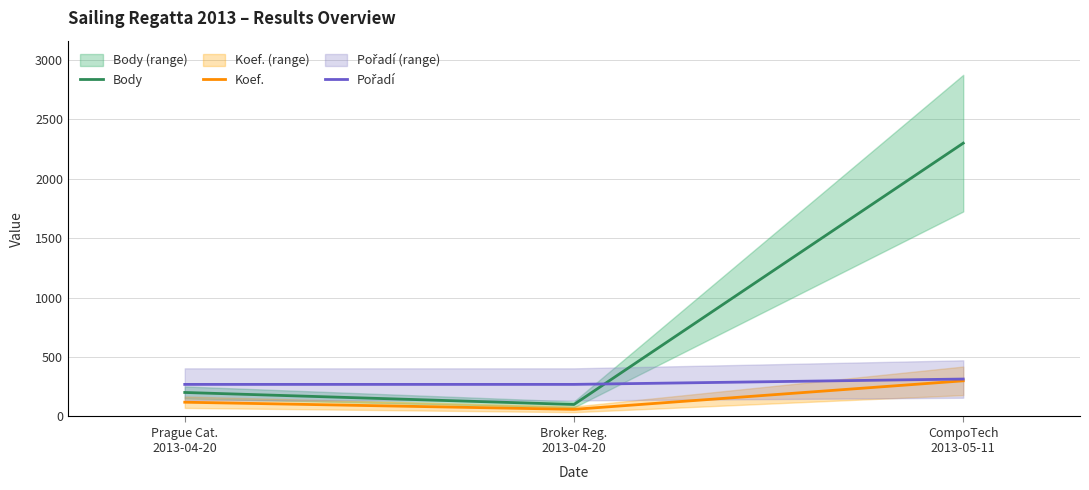

What is the total value across all series at Broker Reg.
2013-04-20?

431